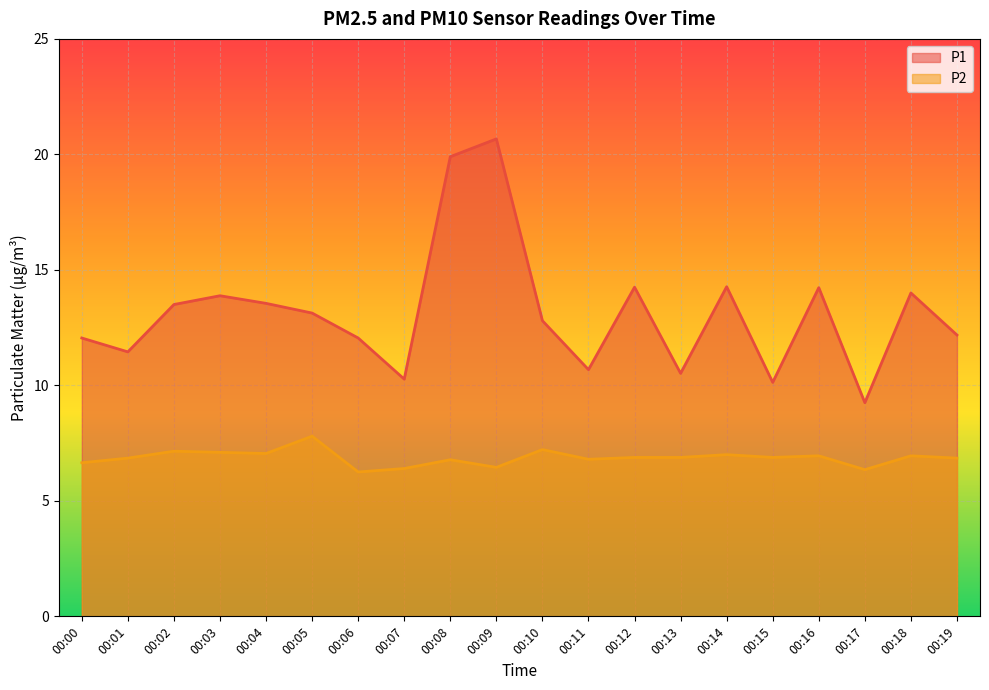

How many data points in P1 are less than 13?

10